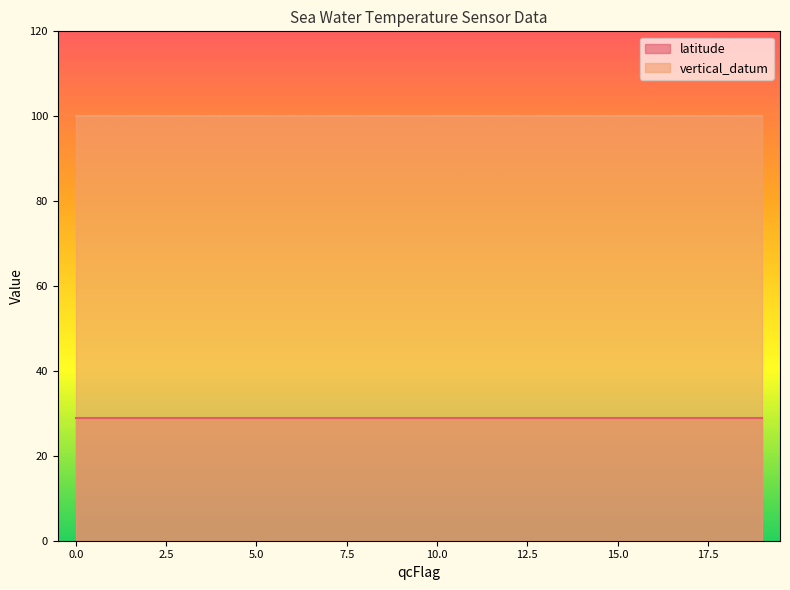

What is the value of the latitude point at the 1st from the left?

28.9